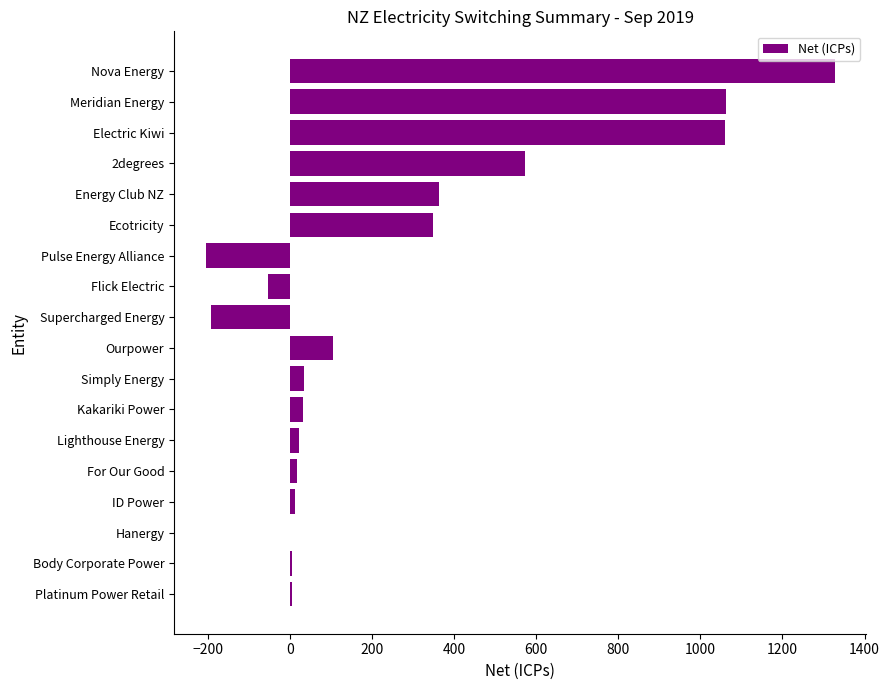

Which has a higher value, Flick Electric or For Our Good?

For Our Good